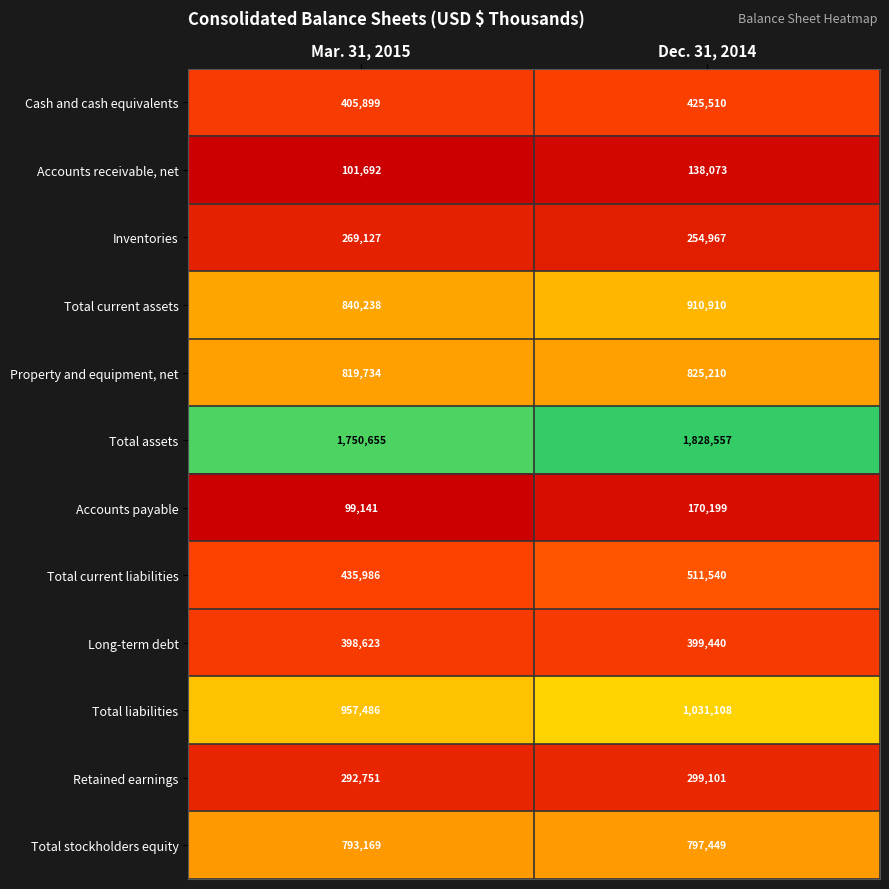

Reading left to right, what are all the values shown in this chart?

Cash and cash equivalents: Mar. 31, 2015=405899	Dec. 31, 2014=425510
Accounts receivable, net: Mar. 31, 2015=101692	Dec. 31, 2014=138073
Inventories: Mar. 31, 2015=269127	Dec. 31, 2014=254967
Total current assets: Mar. 31, 2015=840238	Dec. 31, 2014=910910
Property and equipment, net: Mar. 31, 2015=819734	Dec. 31, 2014=825210
Total assets: Mar. 31, 2015=1750655	Dec. 31, 2014=1828557
Accounts payable: Mar. 31, 2015=99141	Dec. 31, 2014=170199
Total current liabilities: Mar. 31, 2015=435986	Dec. 31, 2014=511540
Long-term debt: Mar. 31, 2015=398623	Dec. 31, 2014=399440
Total liabilities: Mar. 31, 2015=957486	Dec. 31, 2014=1031108
Retained earnings: Mar. 31, 2015=292751	Dec. 31, 2014=299101
Total stockholders equity: Mar. 31, 2015=793169	Dec. 31, 2014=797449